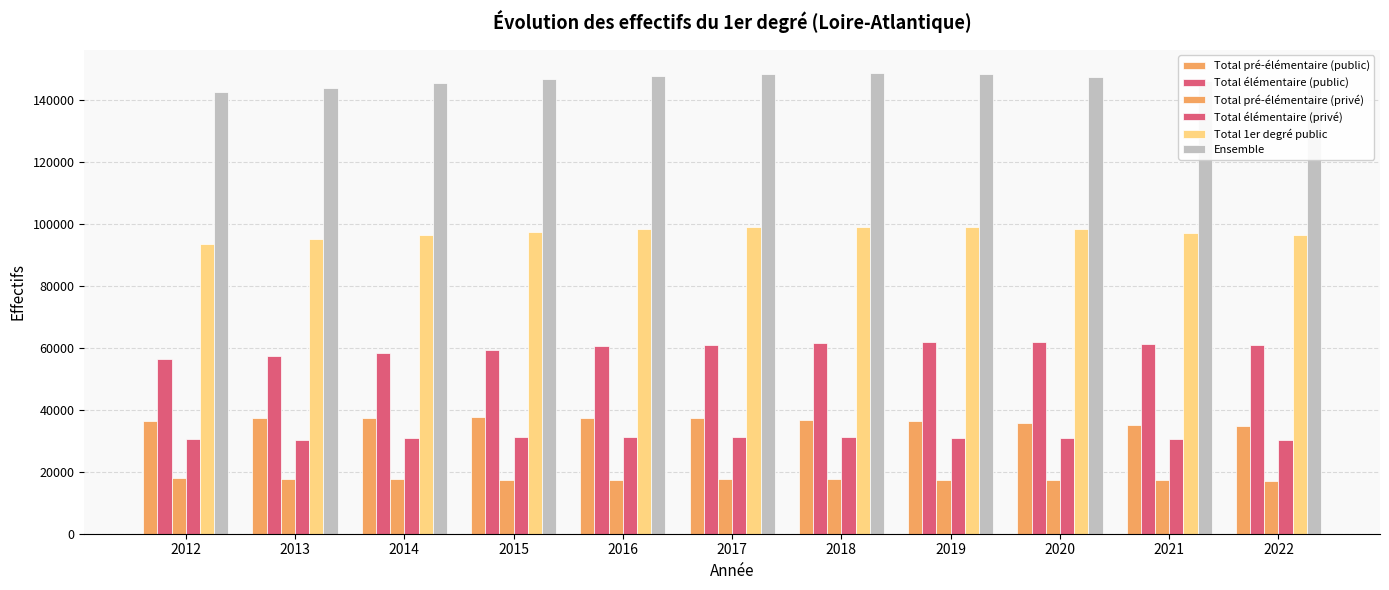

Reading left to right, list all the values displayed in this chart.

Total pré-élémentaire (public): 36452	37238	37441	37650	37277	37287	36873	36463	35670	35203	34790
Total élémentaire (public): 56474	57479	58374	59349	60664	61050	61561	61865	61981	61242	60990
Total pré-élémentaire (privé): 17961	17822	17745	17514	17462	17628	17659	17475	17328	17282	17108
Total élémentaire (privé): 30693	30430	30880	31103	31290	31209	31228	31050	31037	30729	30429
Total 1er degré public: 93558	95339	96447	97624	98536	98957	99062	98975	98309	97117	96468
Ensemble: 142771	144145	145647	146913	148010	148622	148867	148570	147691	146193	145110